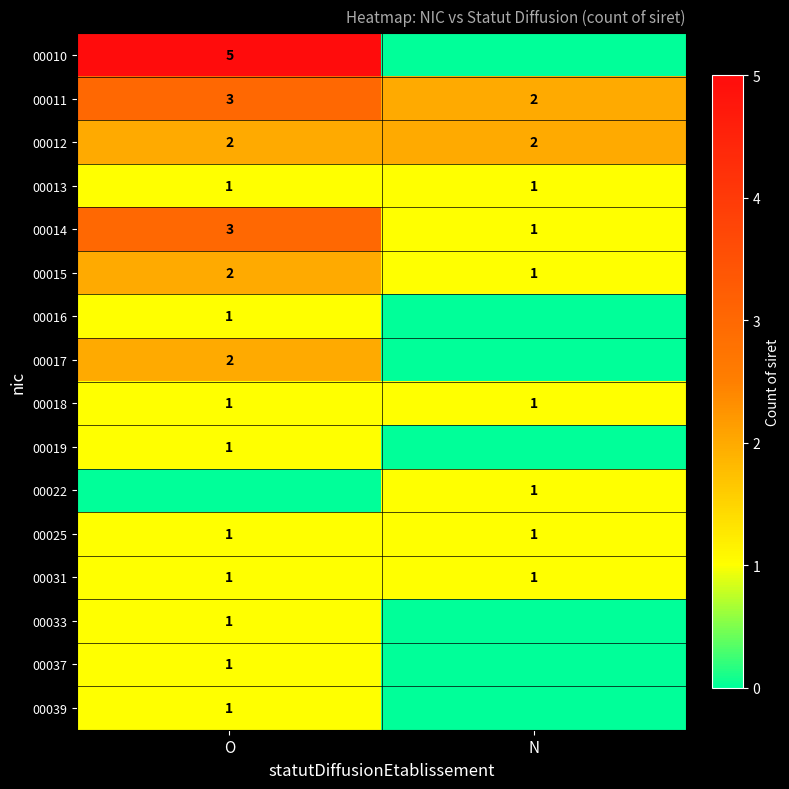

Rank the categories by 00015 value from lowest to highest.

N, O